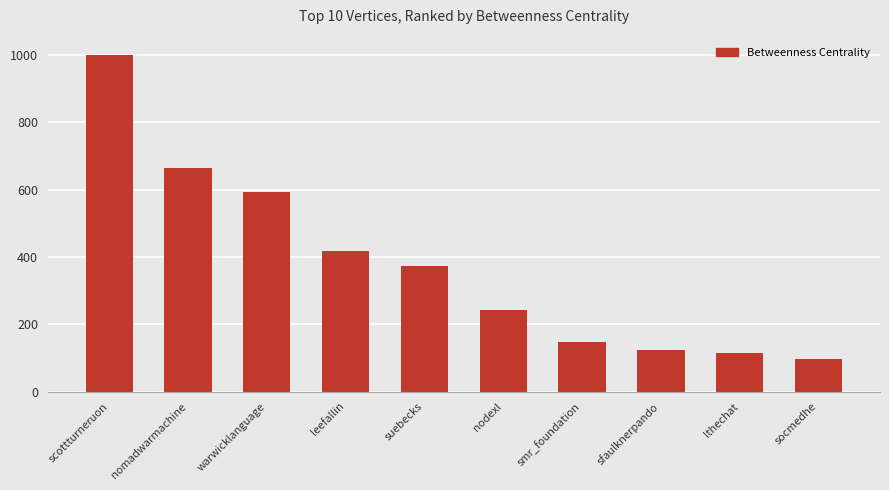

Is it true that the value at leefallin is 699.8?

False